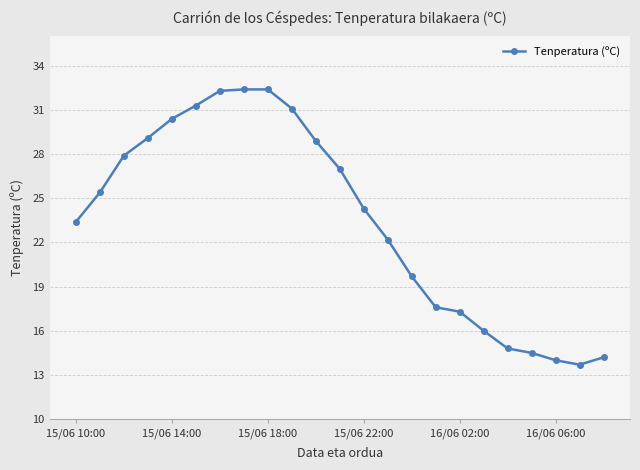

What is the greatest value displayed?

32.4